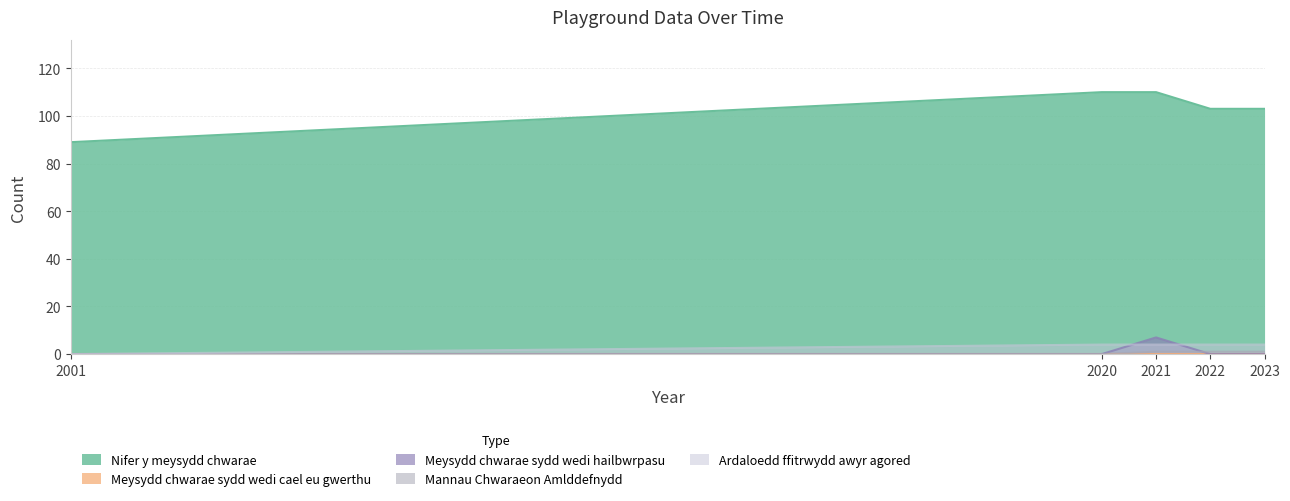

Reading left to right, extract all data points from this chart.

Nifer y meysydd chwarae: 2001=89	2020=110	2021=110	2022=103	2023=103
Meysydd chwarae sydd wedi hailbwrpasu: 2001=0	2020=0	2021=7	2022=0	2023=0
Mannau Chwaraeon Amlddefnydd: 2001=0	2020=0	2021=1	2022=1	2023=1
Ardaloedd ffitrwydd awyr agored: 2001=0	2020=4	2021=4	2022=4	2023=4